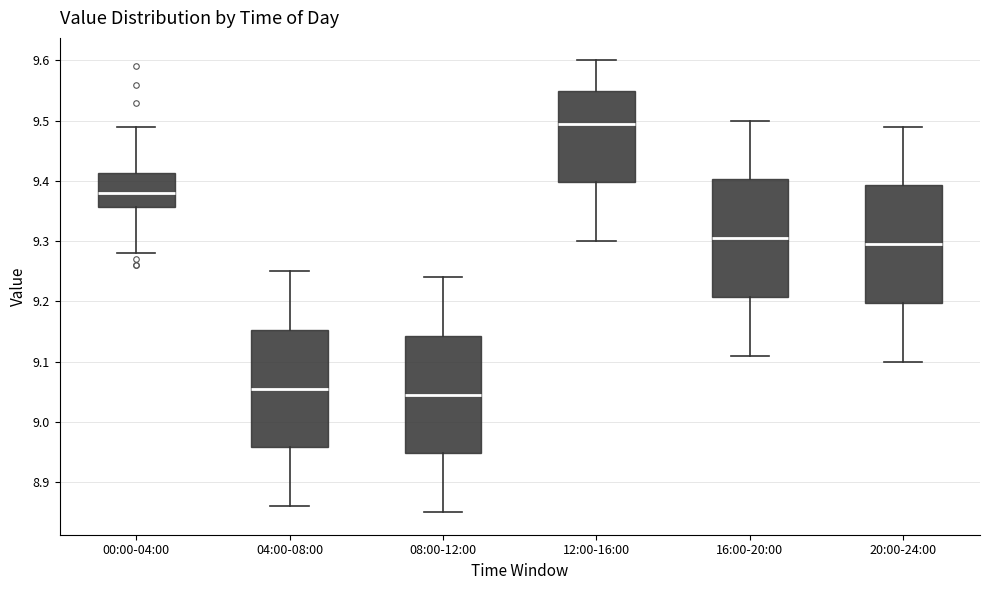

Reading left to right, read every box against the y-axis: the position of its median line, the range the box covers, and the ends of its whiskers. The values are not printed on the chart, so give them approximately, as read against the axis.

00:00-04:00: median 9.38, box 9.36 to 9.41, whiskers 9.28 to 9.49
04:00-08:00: median 9.06, box 8.96 to 9.15, whiskers 8.86 to 9.25
08:00-12:00: median 9.05, box 8.95 to 9.14, whiskers 8.85 to 9.24
12:00-16:00: median 9.50, box 9.40 to 9.55, whiskers 9.30 to 9.60
16:00-20:00: median 9.31, box 9.21 to 9.40, whiskers 9.11 to 9.50
20:00-24:00: median 9.30, box 9.20 to 9.39, whiskers 9.10 to 9.49